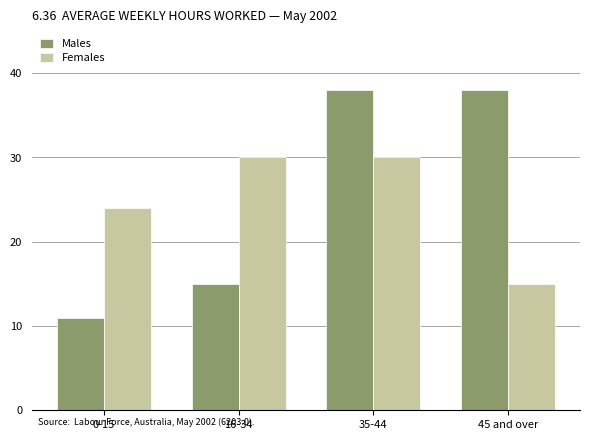

What is the value of the Males bar at the 1st from the left?

11